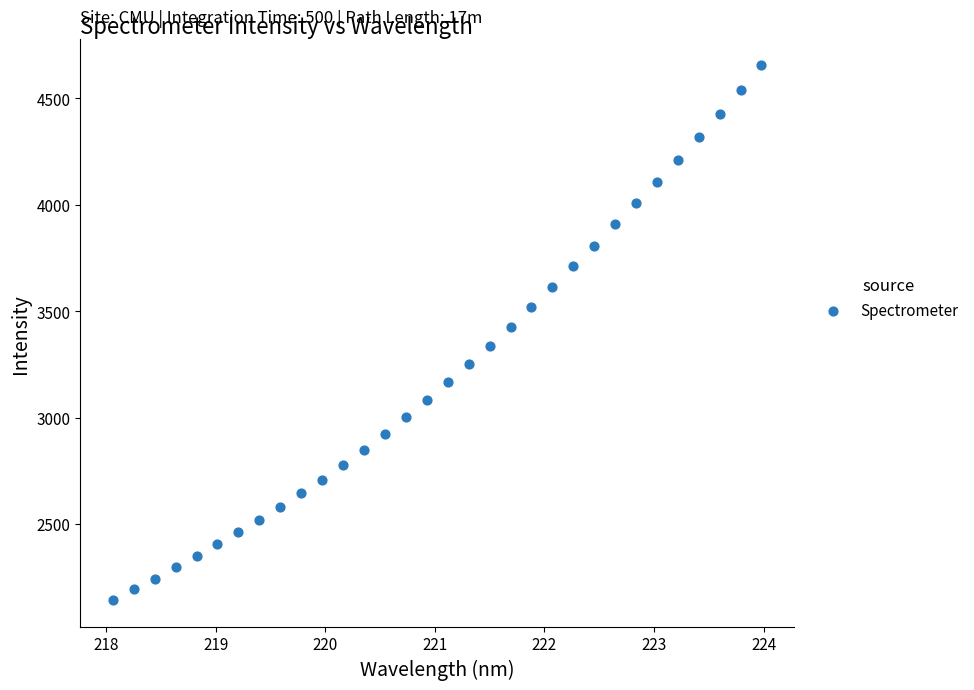

What is the range of Y values (max minus min)?

2510.7